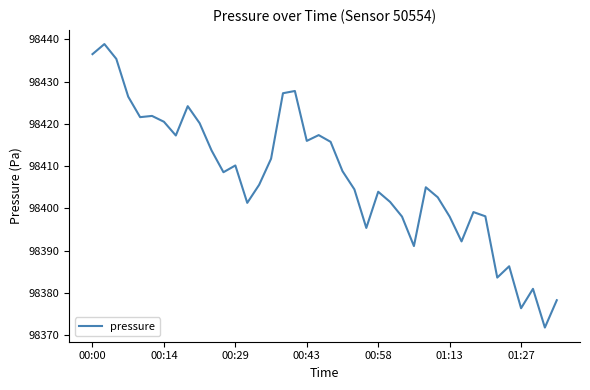

What is the greatest value displayed?

98438.9